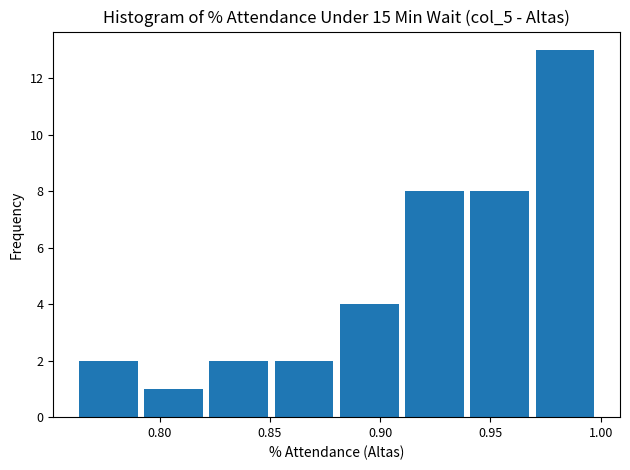

Reading left to right, transcribe this chart: for each bar, give the range it covers on the x-axis and its height. Neither the bar edges nor the heights are printed on the chart, so give them approximately, as read against the axes.

0.765 to 0.795: 2
0.795 to 0.825: 1
0.825 to 0.850: 2
0.850 to 0.880: 2
0.880 to 0.910: 4
0.910 to 0.940: 8
0.940 to 0.970: 8
0.970 to 1.000: 13